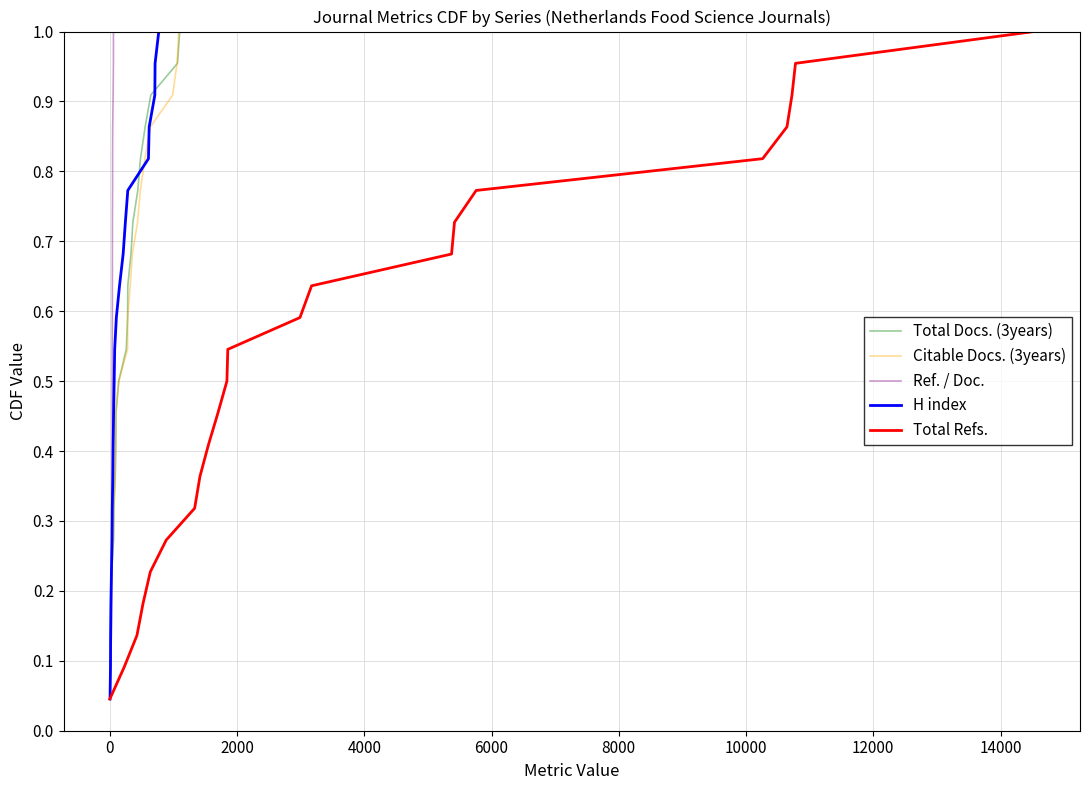

How many lines are shown in the chart?

5